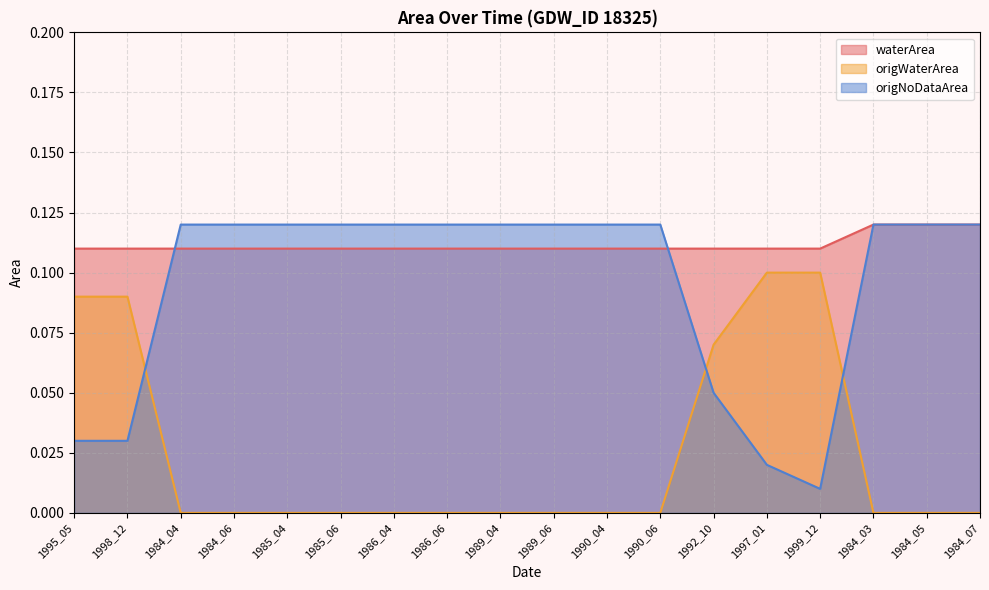

Reading right to left, list all the values displayed in this chart.

waterArea: 0.1	0.1	0.1	0.1	0.1	0.1	0.1	0.1	0.1	0.1	0.1	0.1	0.1	0.1	0.1	0.1	0.1	0.1
origWaterArea: 0.0	0.0	0.0	0.1	0.1	0.1	0.0	0.0	0.0	0.0	0.0	0.0	0.0	0.0	0.0	0.0	0.1	0.1
origNoDataArea: 0.1	0.1	0.1	0.0	0.0	0.1	0.1	0.1	0.1	0.1	0.1	0.1	0.1	0.1	0.1	0.1	0.0	0.0